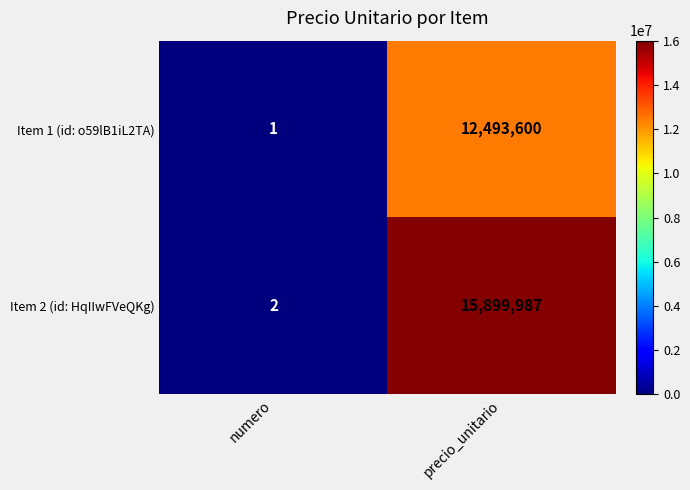

What is the total value across all series at precio_unitario?

28393587